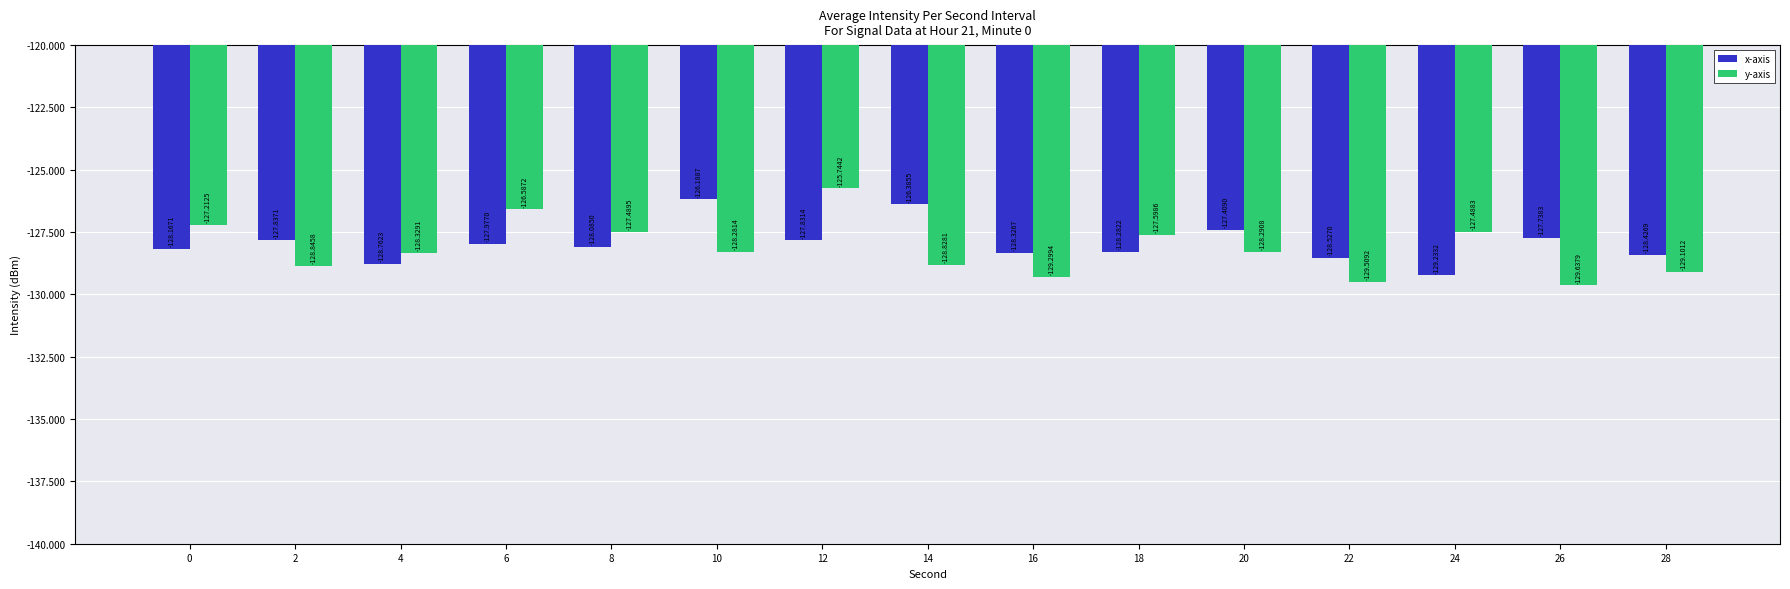

Does the chart contain any negative values?

Yes